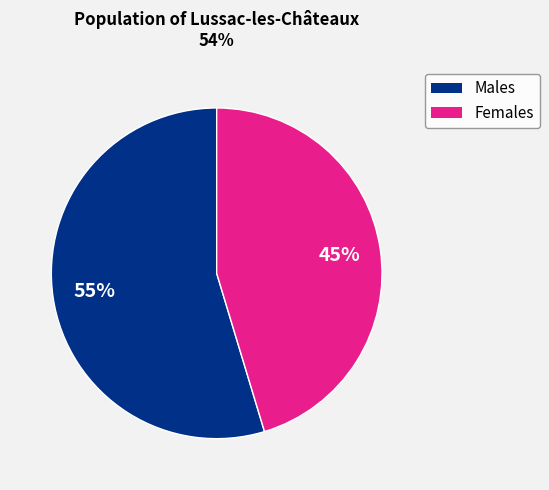

To the nearest percent, what is the average slice percentage?

50%